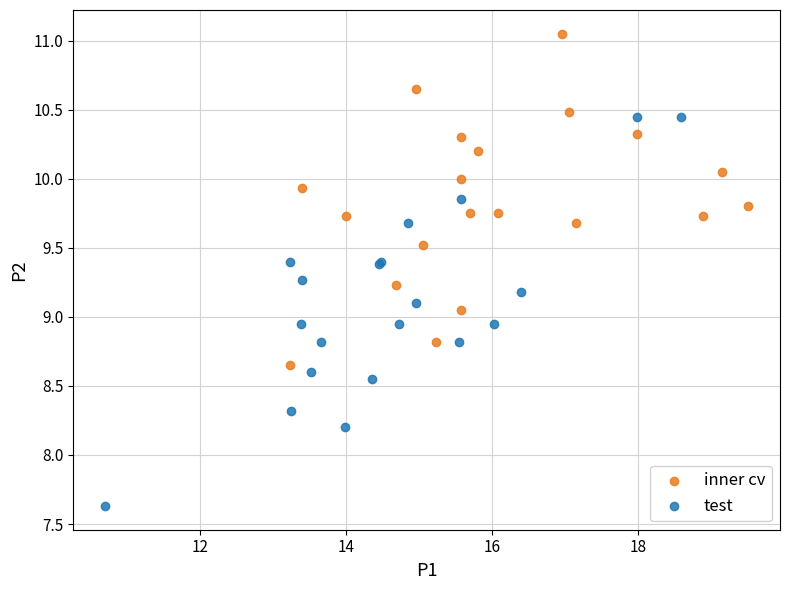

Which series has the largest Y range (max minus min)?

test